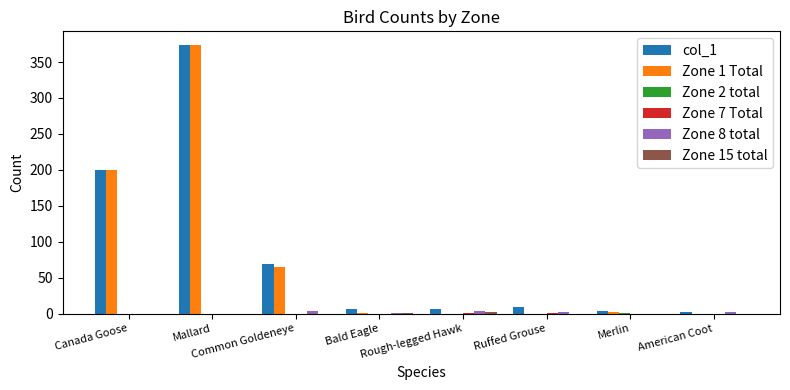

Which series has the widest spread of values?

Zone 1 Total